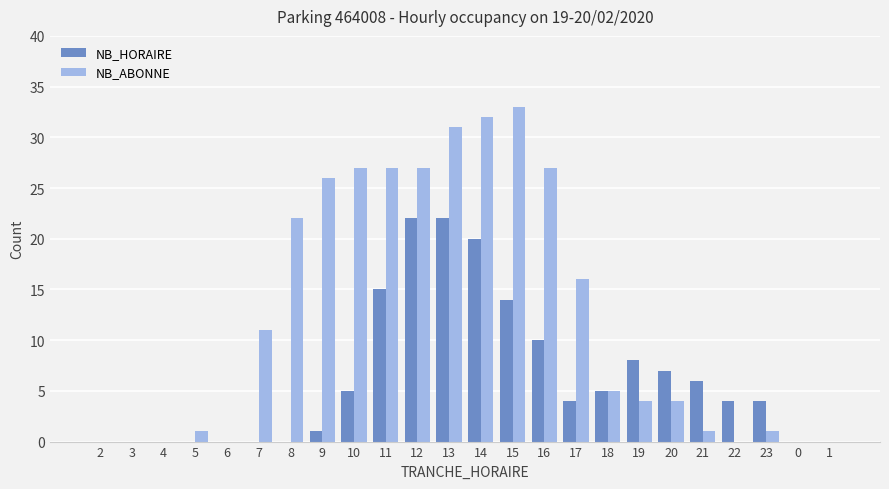

Is it true that NB_ABONNE equals 5 at 8?

False